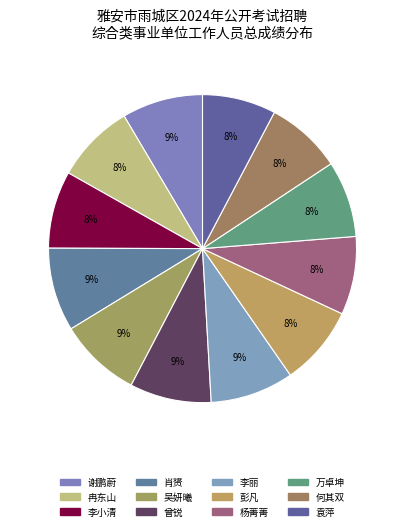

How many slices are in this pie chart?

12